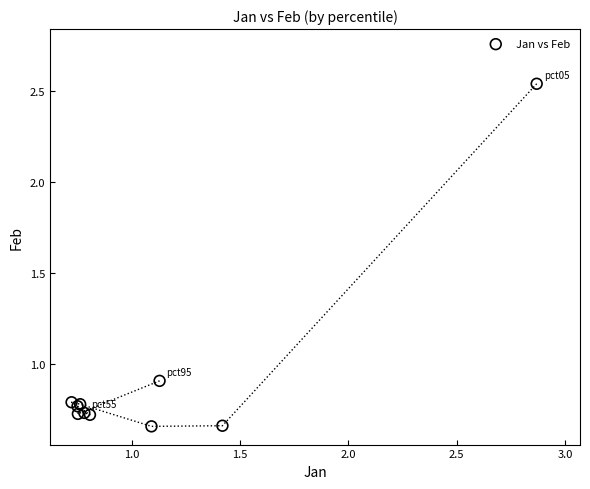

What Y value in the scatter plot is closest to 1?

0.9